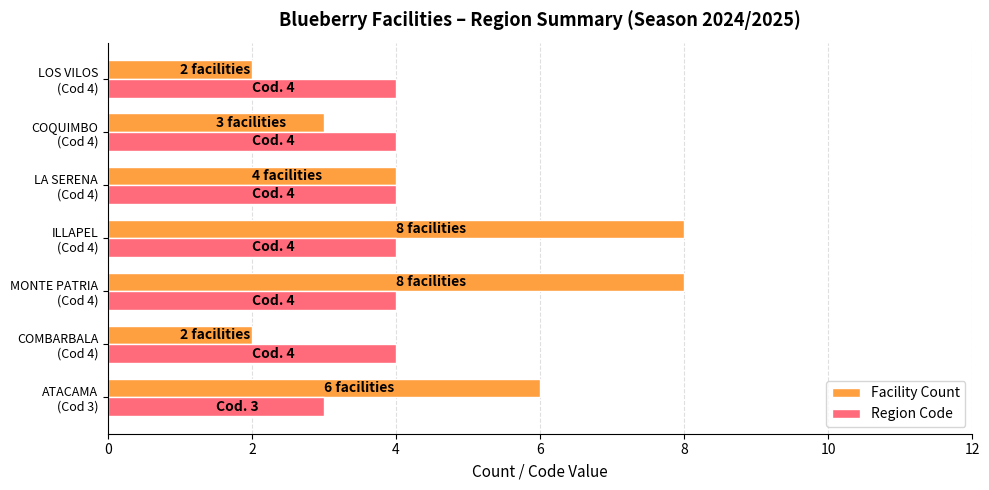

Which series has the widest spread of values?

Facility Count